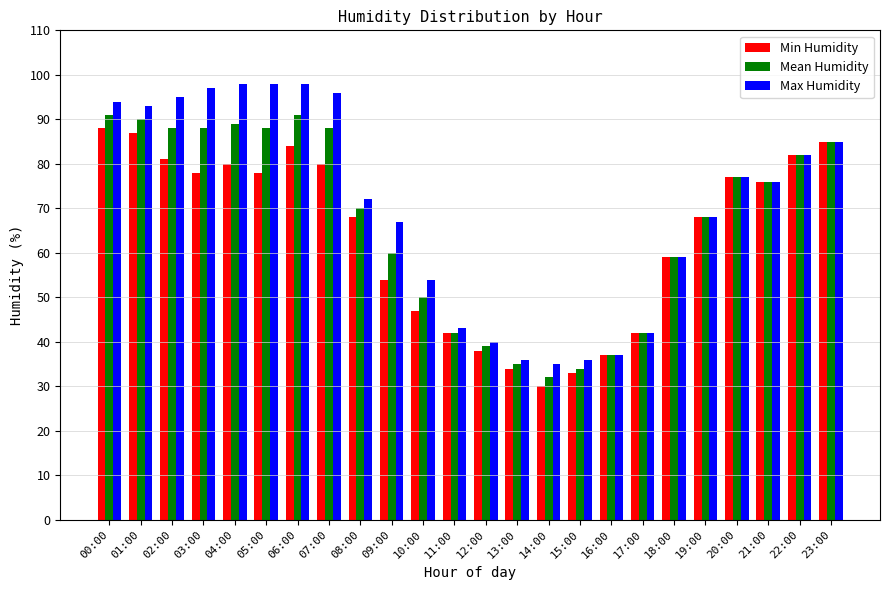

What is the value of the Min Humidity bar at the 15th from the left?

30